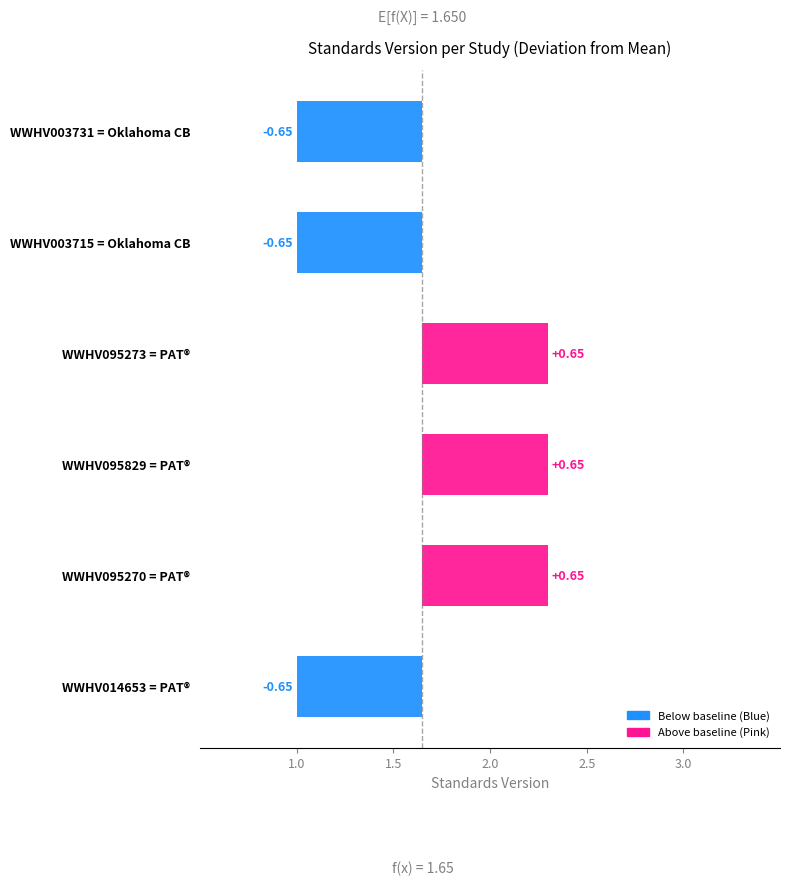

What is the average value?

1.6